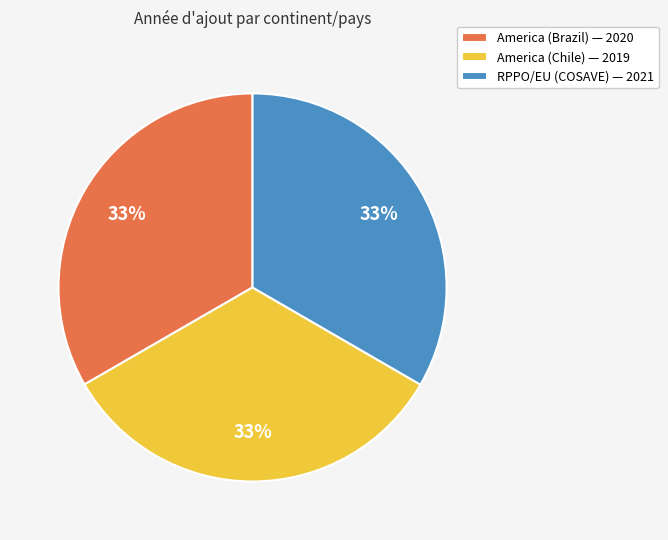

To the nearest percent, what is the average slice percentage?

33%